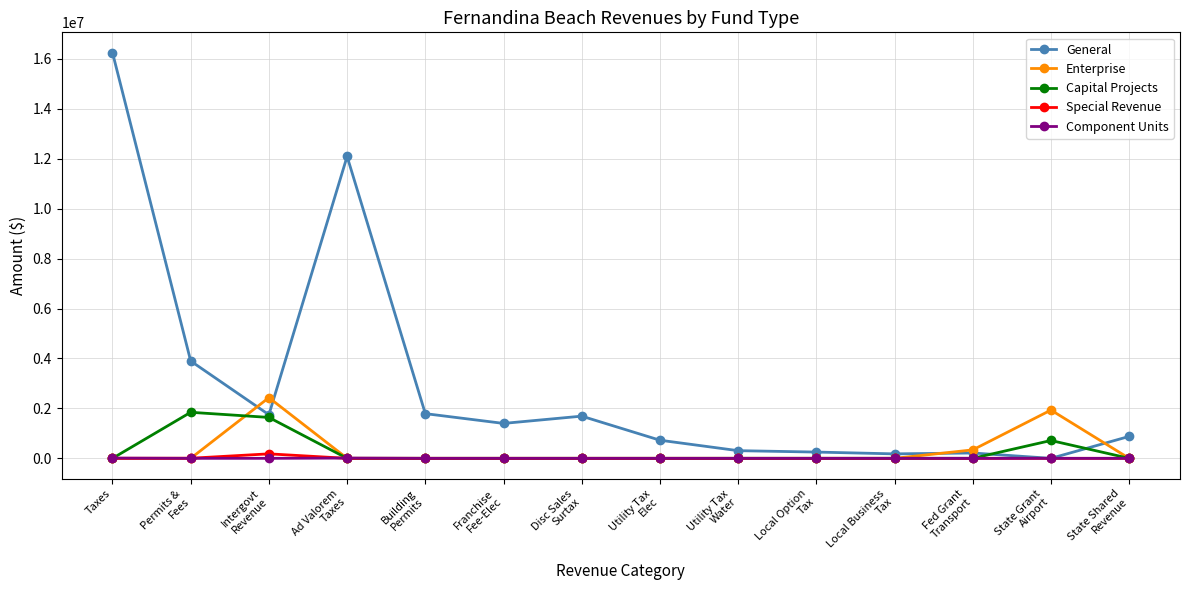

At how many categories does at least one series exceed 11489544?

2